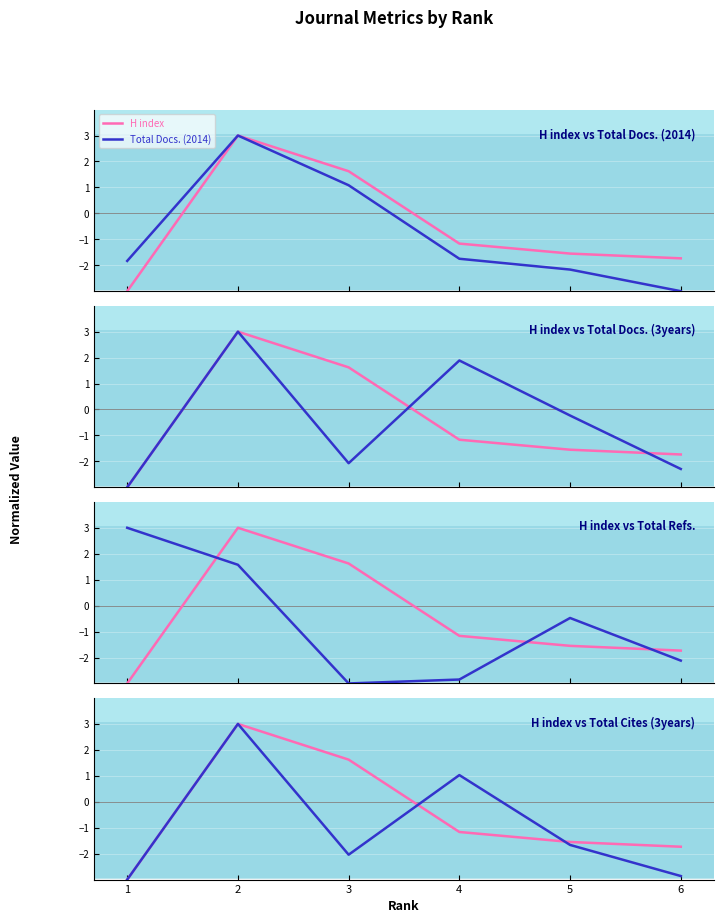

Count the number of data series in this chart.

5